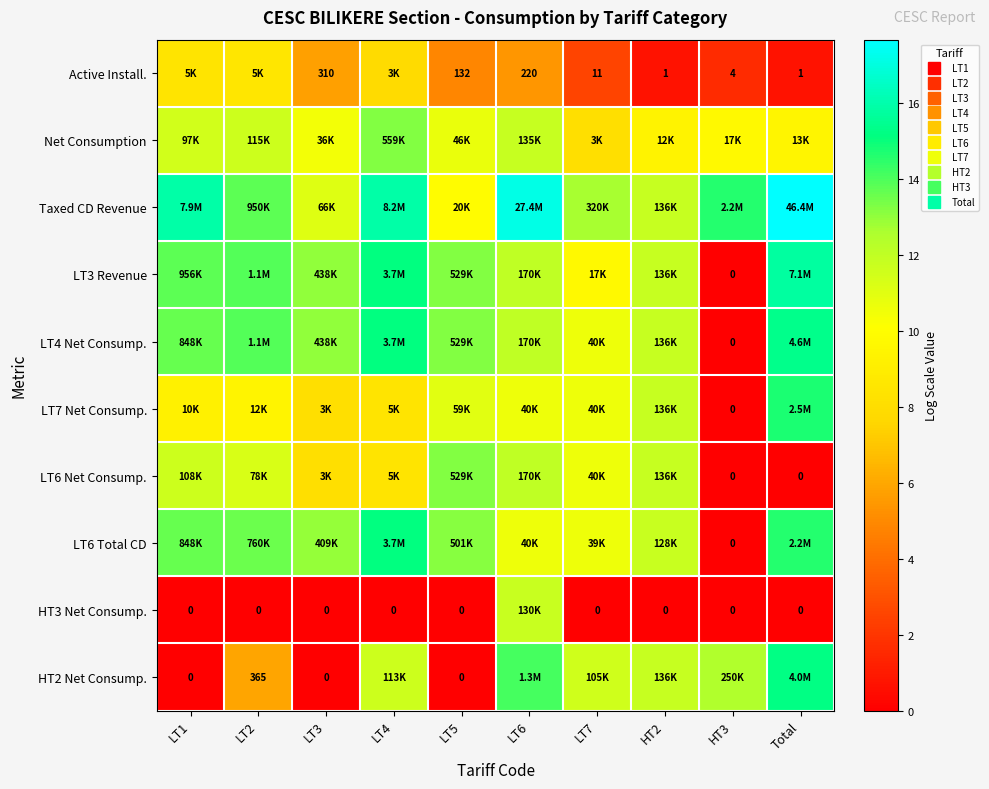

What is the total value across all series at Total?

103.5